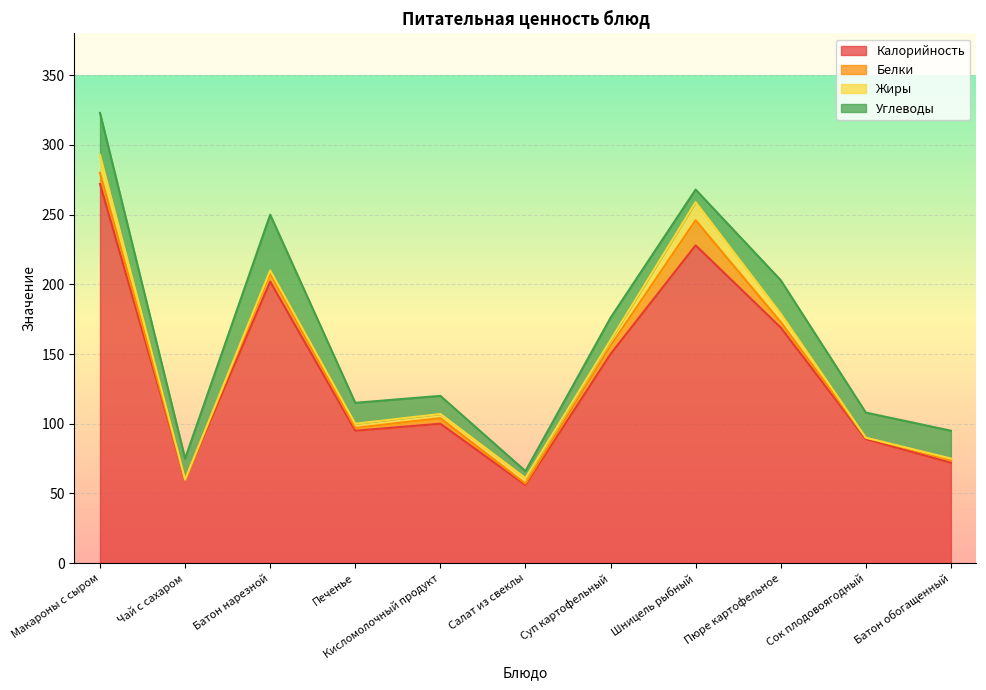

Is the value of Белки at Батон нарезной greater than the value of Углеводы at Кисломолочный продукт?

No